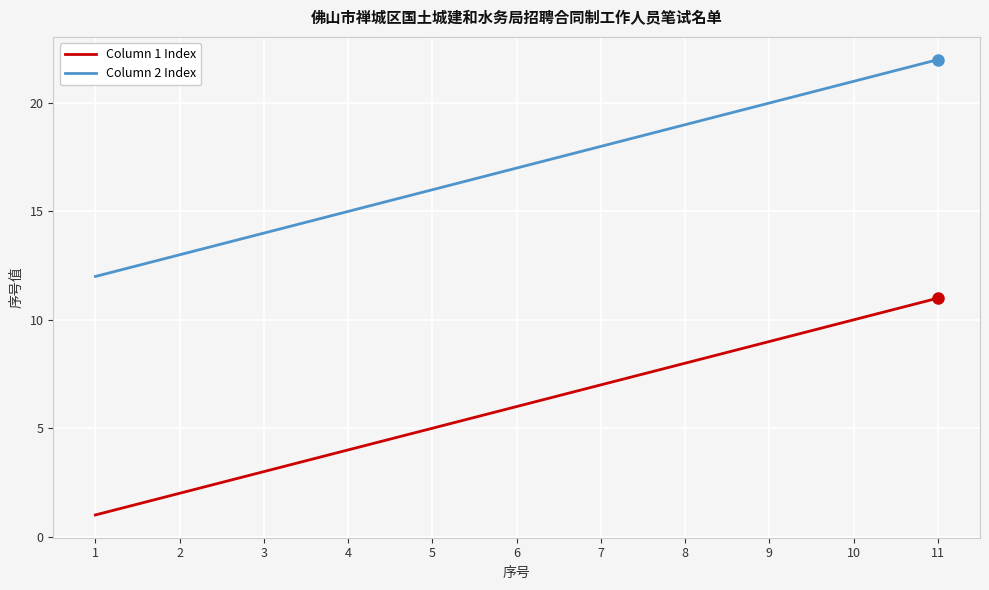

What is the difference between the second highest and minimum values in the Column 1 Index series?

9